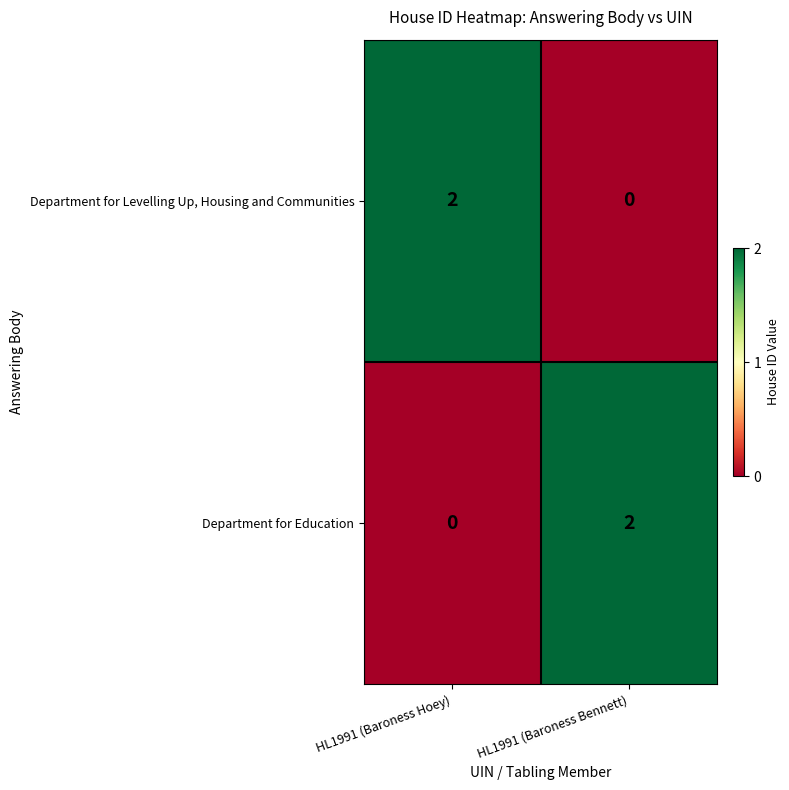

At which label does Department for Levelling Up, Housing and Communities reach its peak?

HL1991 (Baroness Hoey)